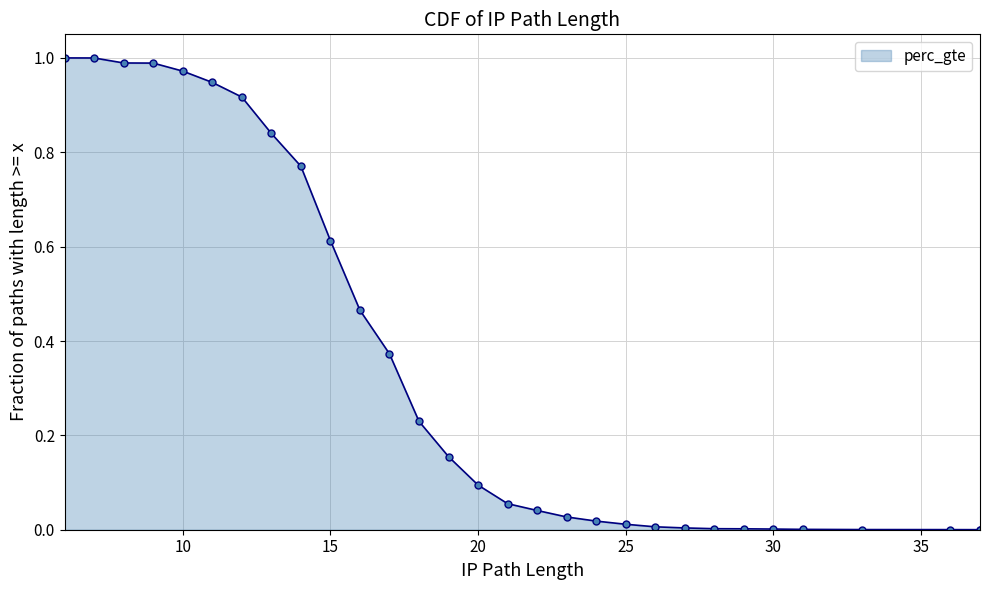

Between 17 and 31, which is larger?

17